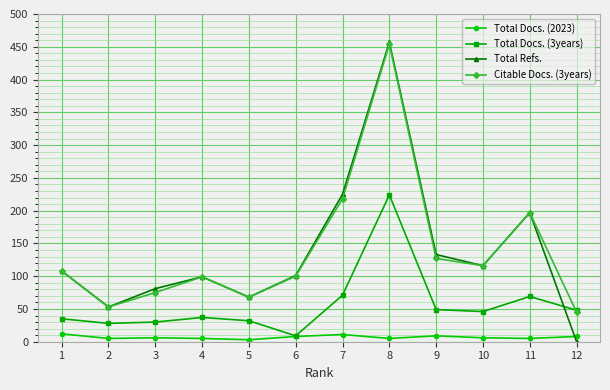

What are all the series names shown in the legend?

Total Docs. (2023), Total Docs. (3years), Total Refs., Citable Docs. (3years)